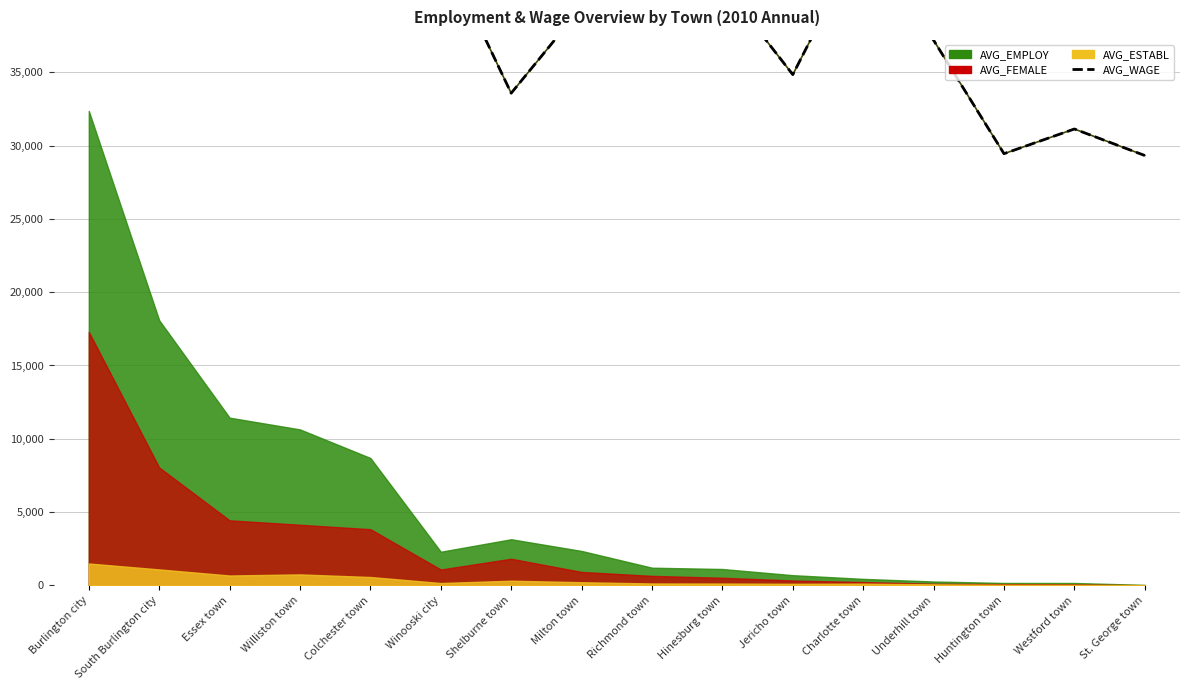

True or false: AVG_WAGE and AVG_WAGE (line) cross at least once.

False